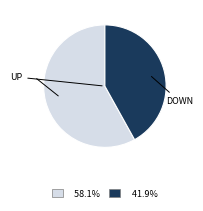

Is there any slice that represents more than half of the pie?

Yes